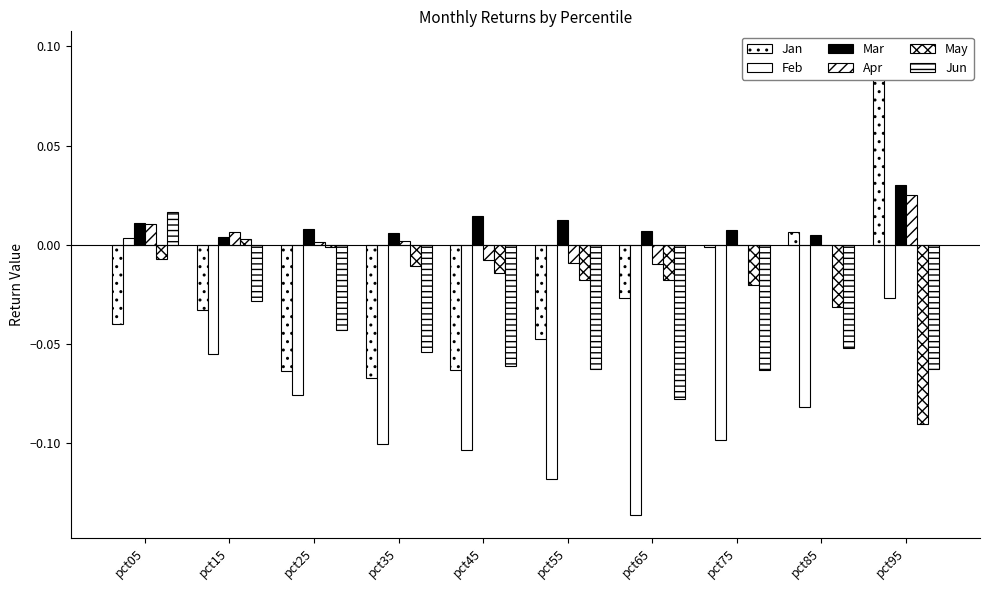

How many Jun values are between 0 and 1?

1